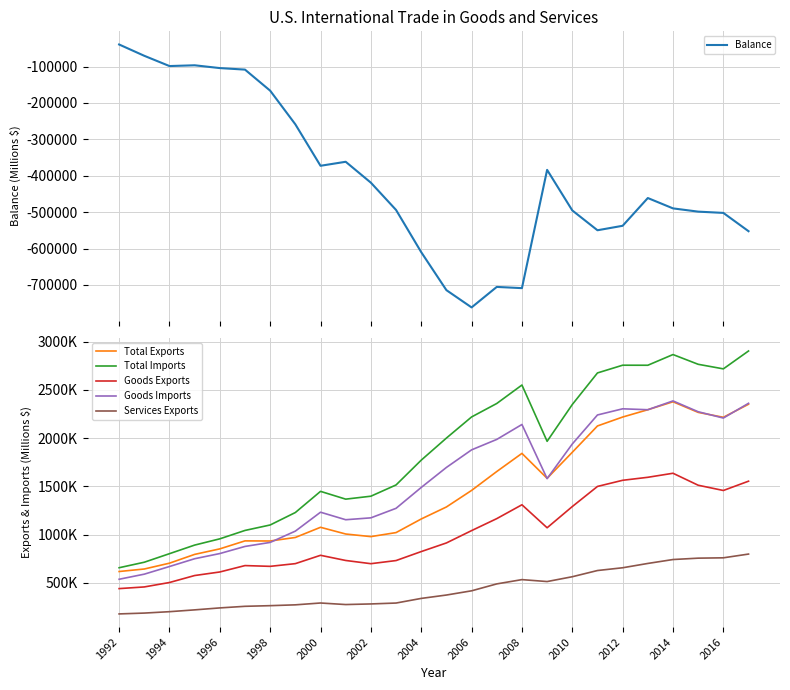

What is the lowest value of the Balance series?

-761716